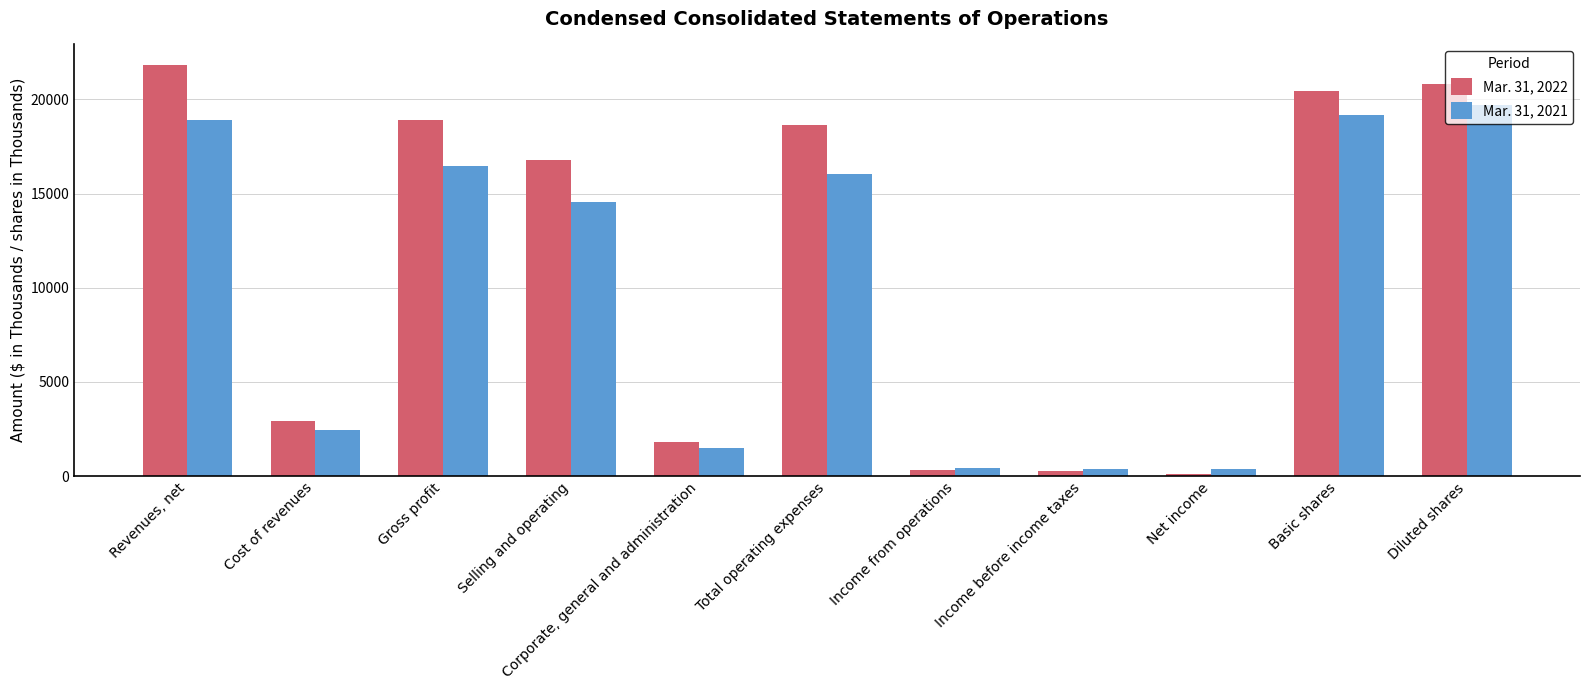

The Mar. 31, 2022 series shows 24768 at Gross profit. True or false?

False